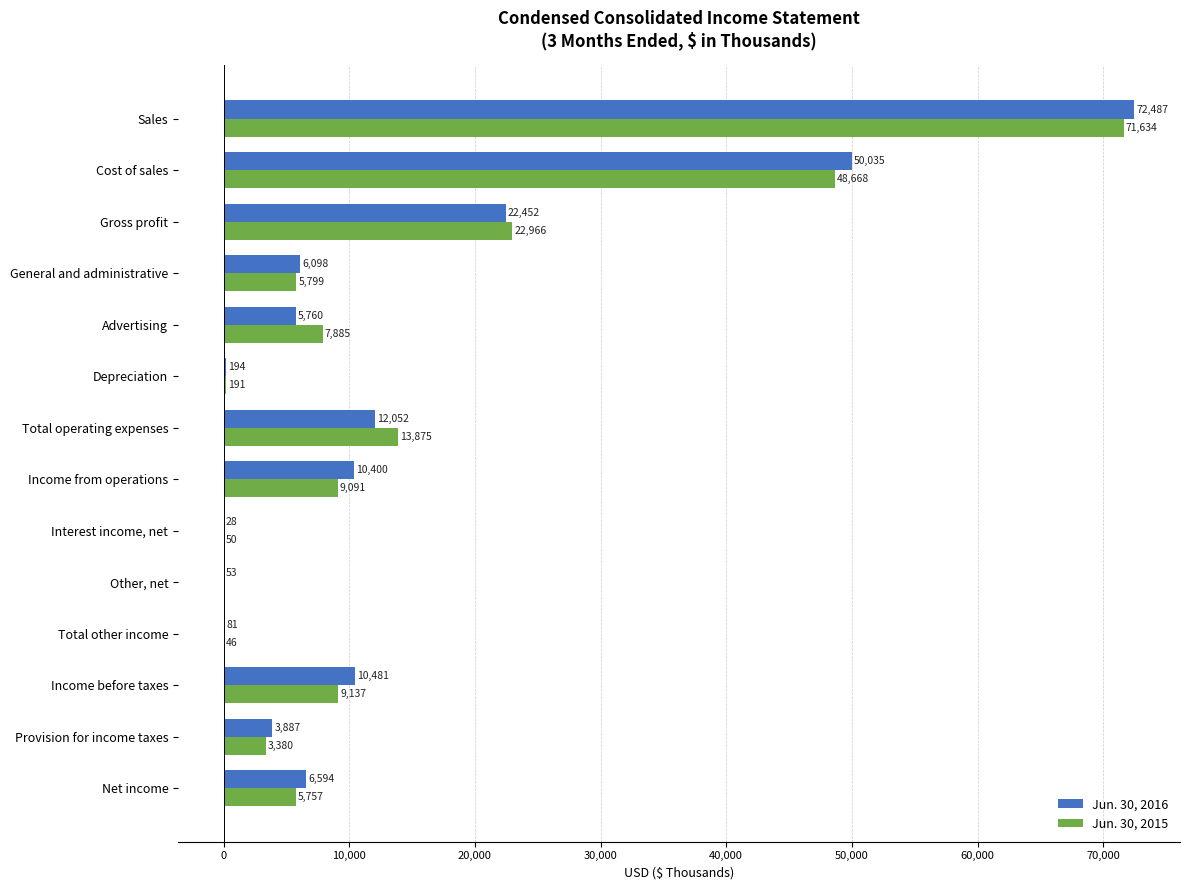

What is the sum of the Jun. 30, 2015 values at Interest income, net and Other, net?

46